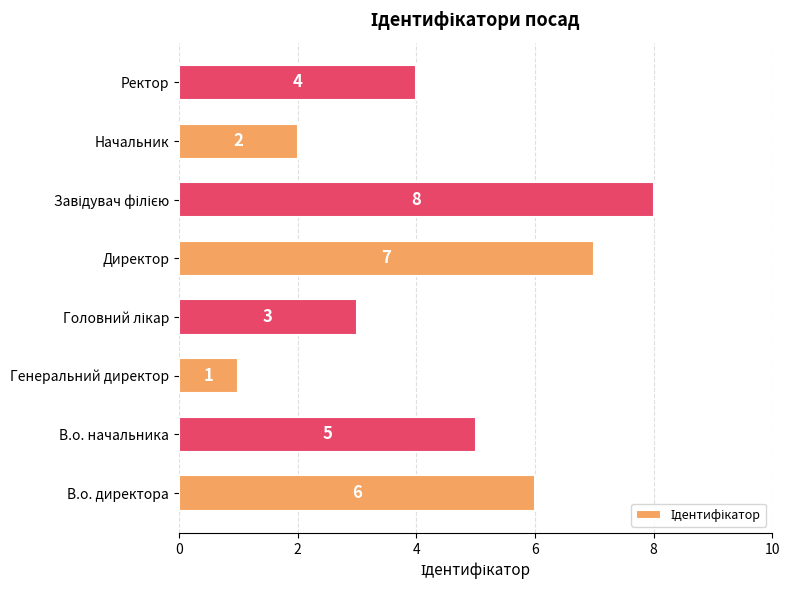

What is the ratio of the value at Ректор to the value at В.о. директора?

0.7